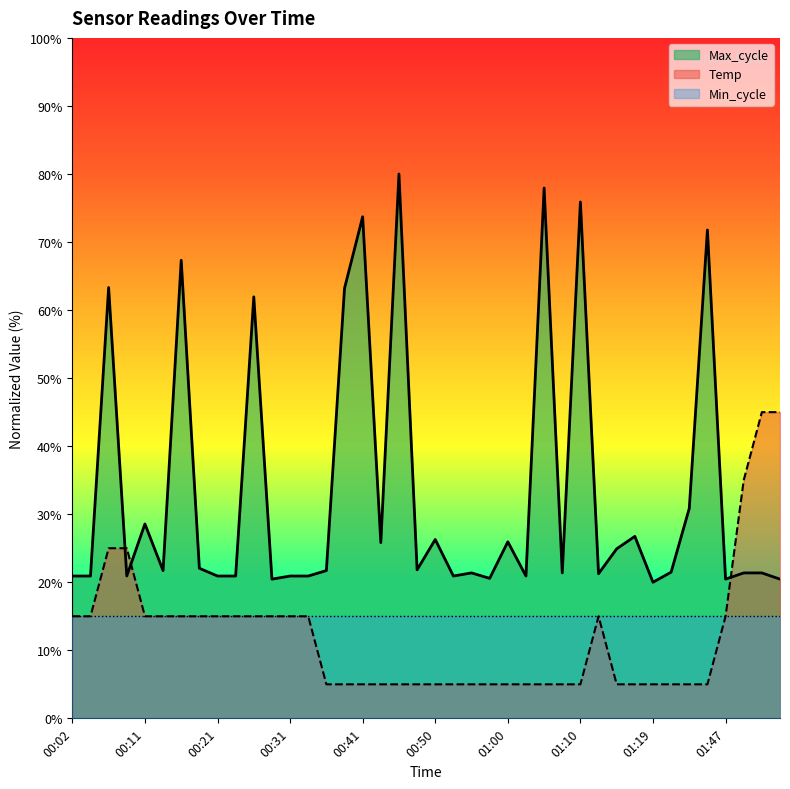

What is the maximum value for Max_cycle?

80.0